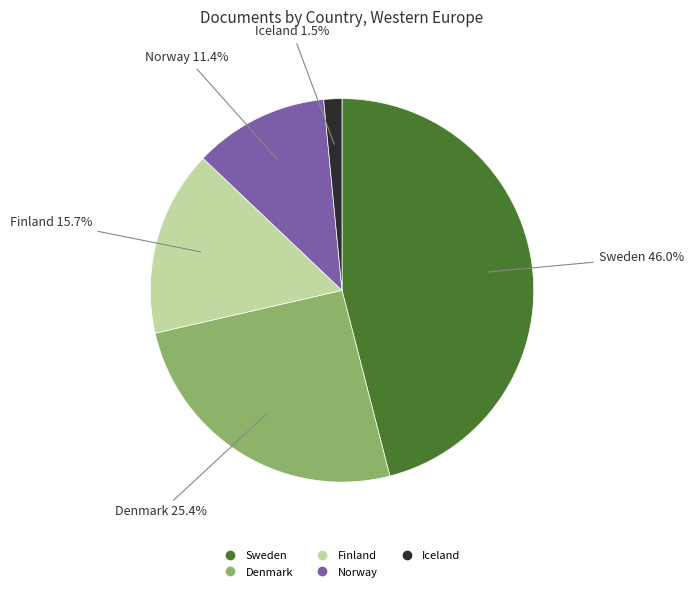

True or false: Norway accounts for 11% of the total.

True